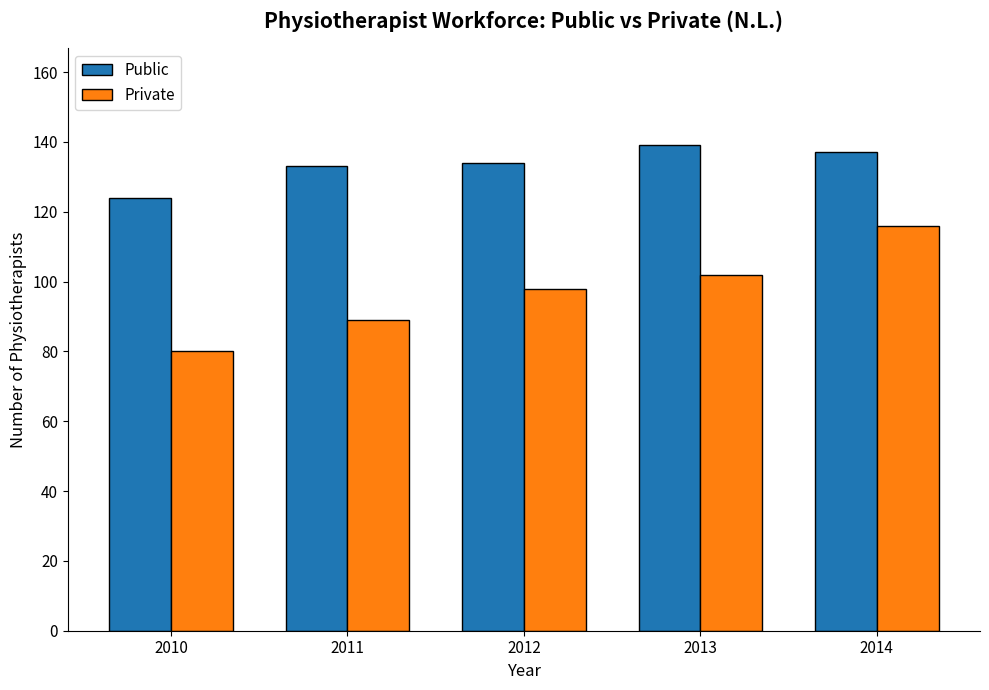

How many series are shown in this chart?

2